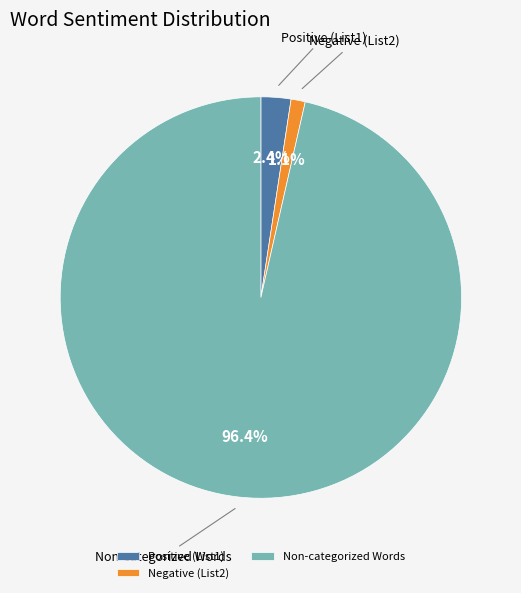

What percentage do Non-categorized Words and Positive (List1) together represent?

98.9%